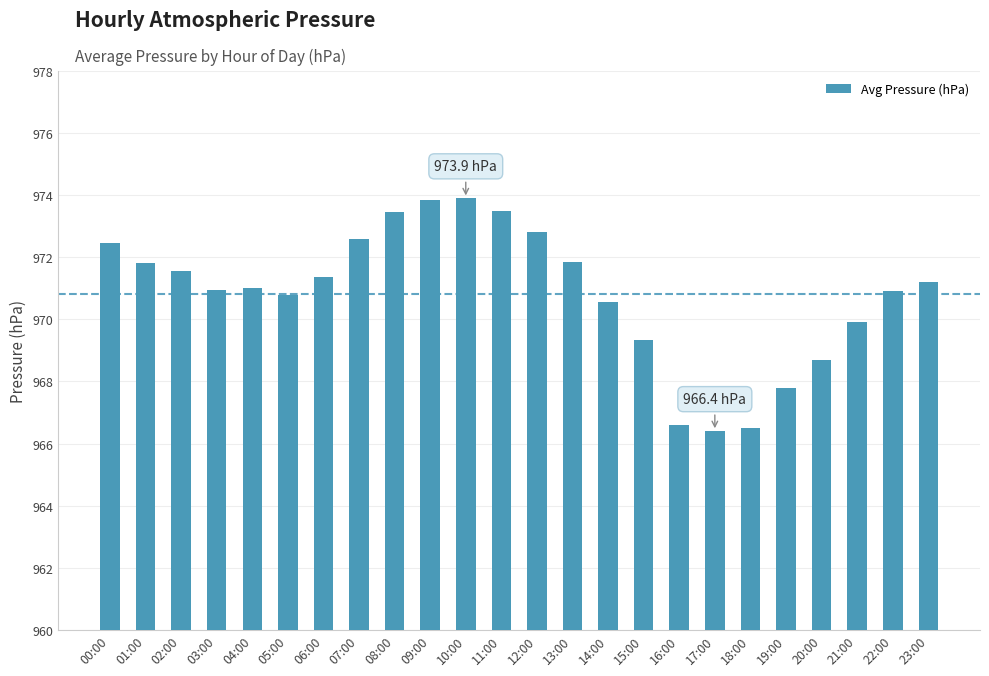

The chart shows a value of 973.5 at 11:00. True or false?

True